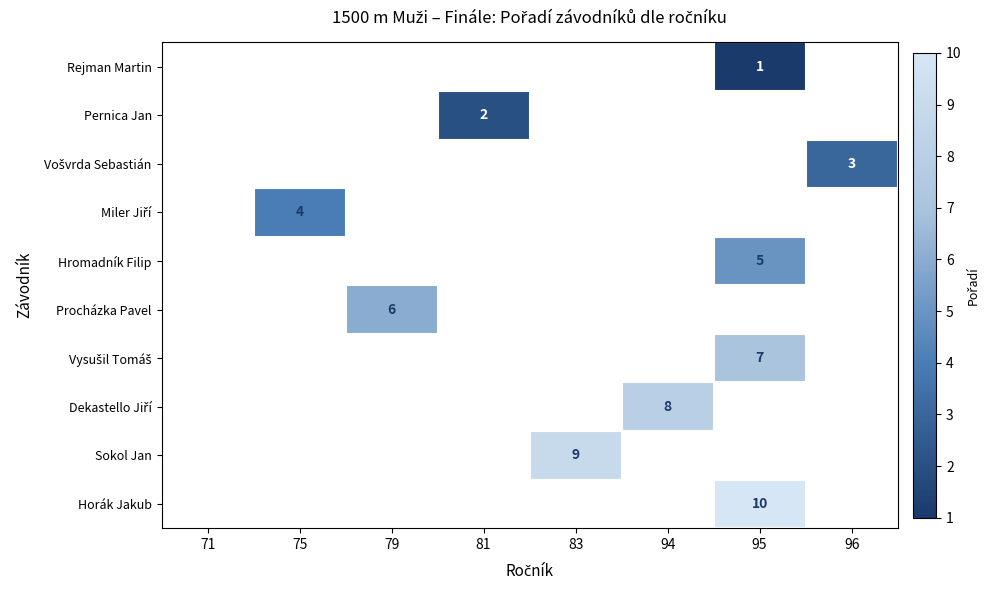

What is the minimum value shown in the chart?

1.0